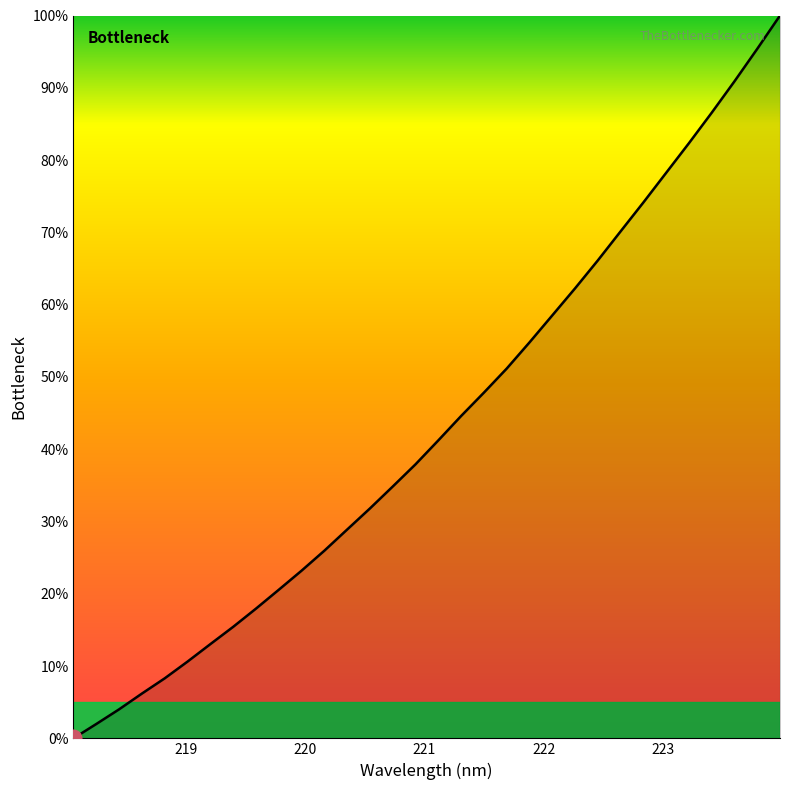

What is the greatest value displayed?

100.0